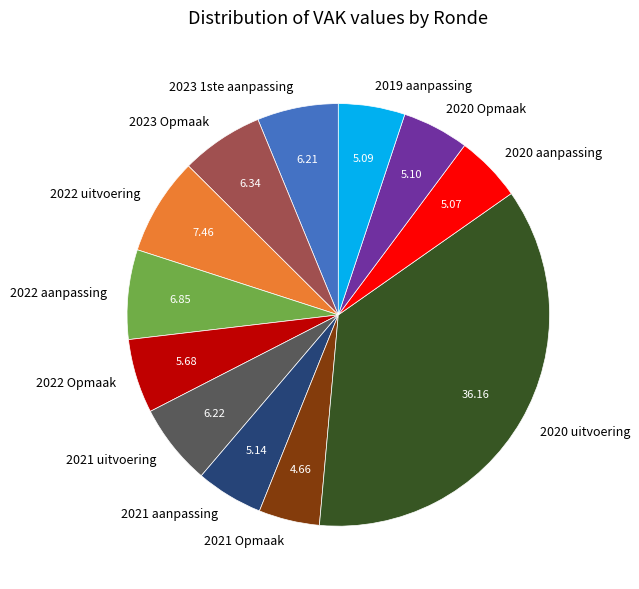

Do 2020 Opmaak and 2020 aanpassing together represent more than half of the pie?

No